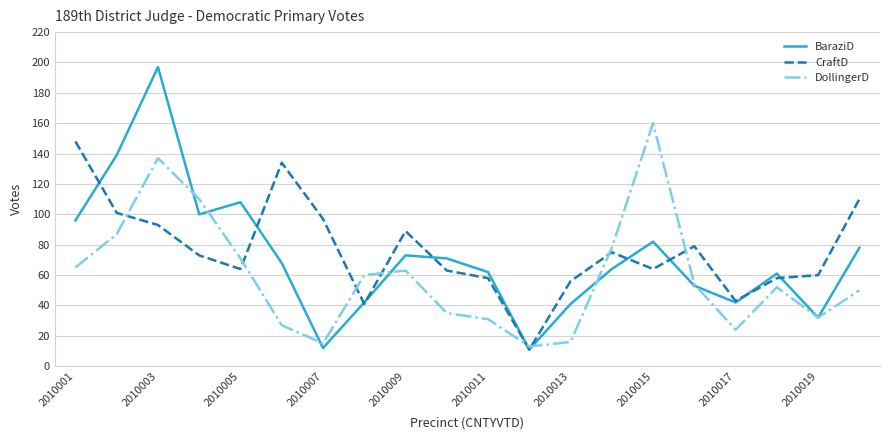

Which series has the largest range (max minus min)?

BaraziD